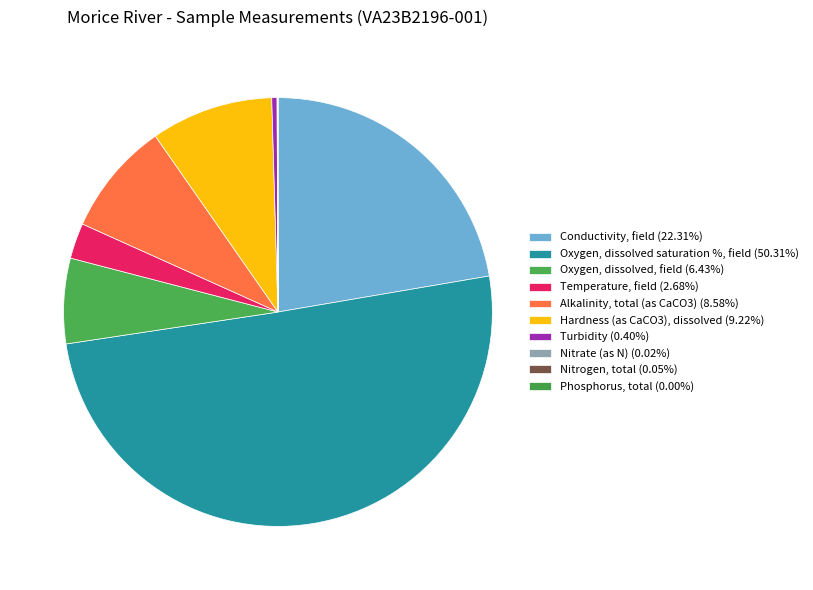

To the nearest percent, what is the difference between the largest and smallest slice percentages?

50%